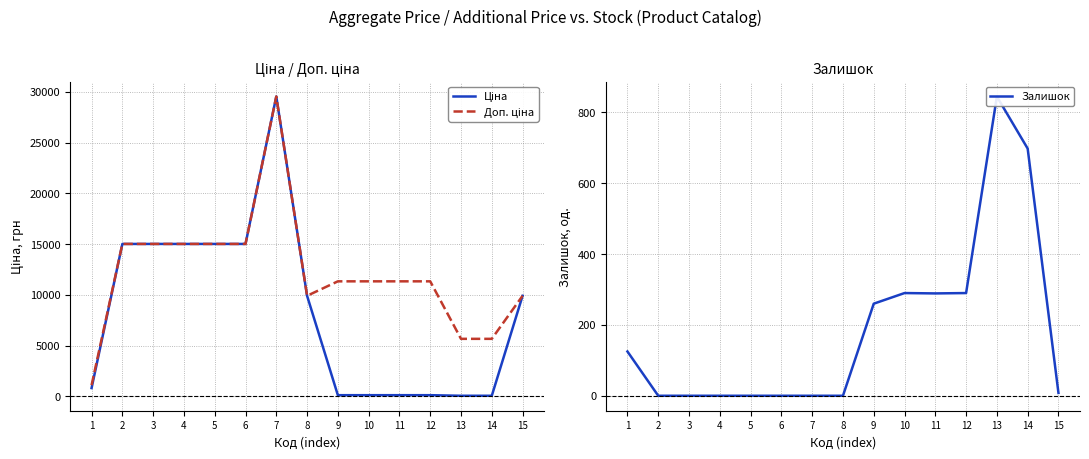

Where does the Ціна series first go above 9908?

2